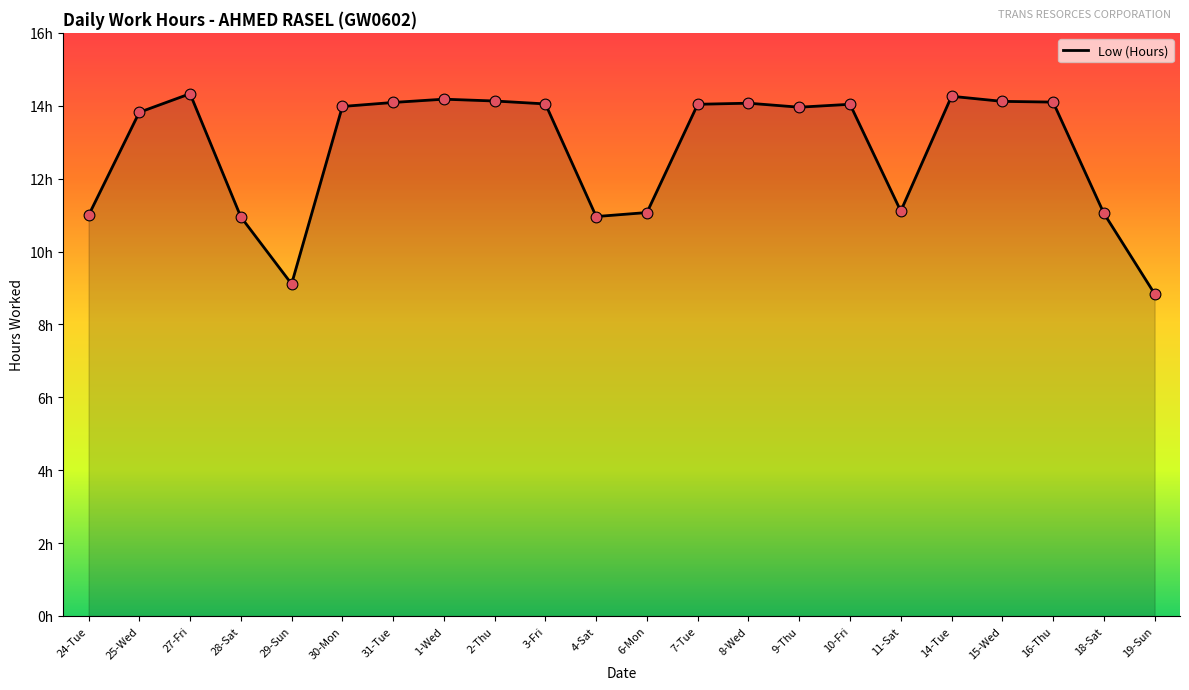

Between 7-Tue and 9-Thu, which is larger?

7-Tue